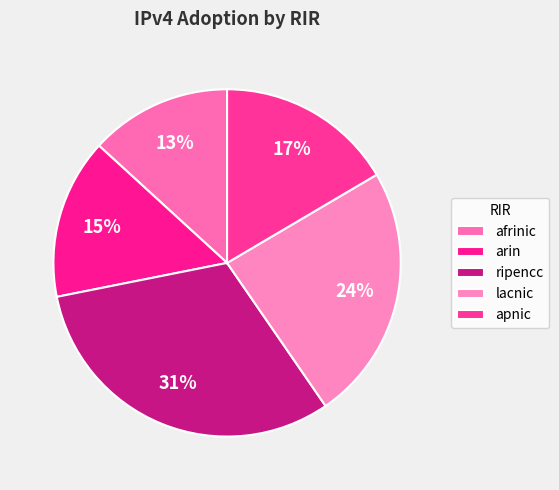

How many segments does this pie chart have?

5